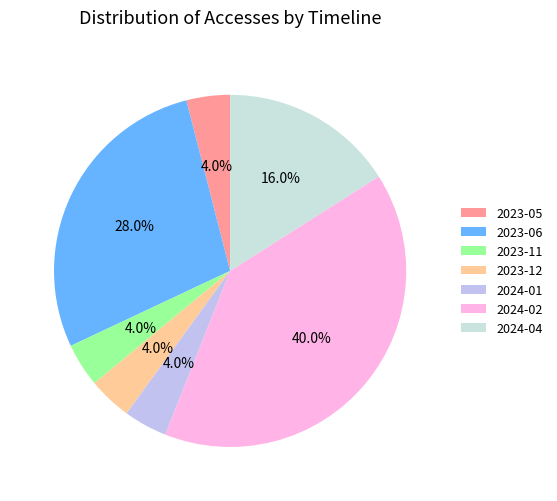

Which slice is the largest?

2024-02